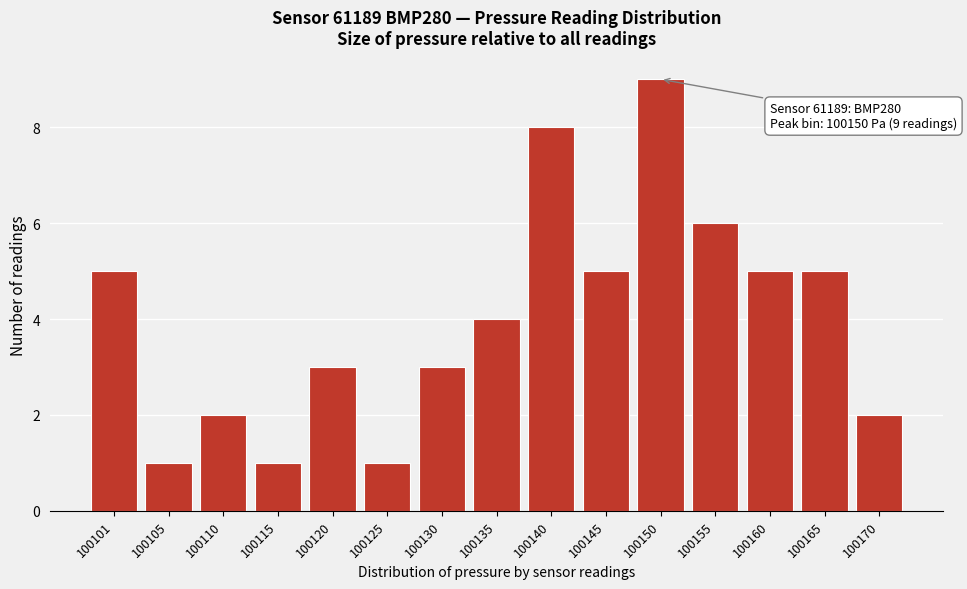

Reading right to left, extract all data points from this chart.

2	5	5	6	9	5	8	4	3	1	3	1	2	1	5